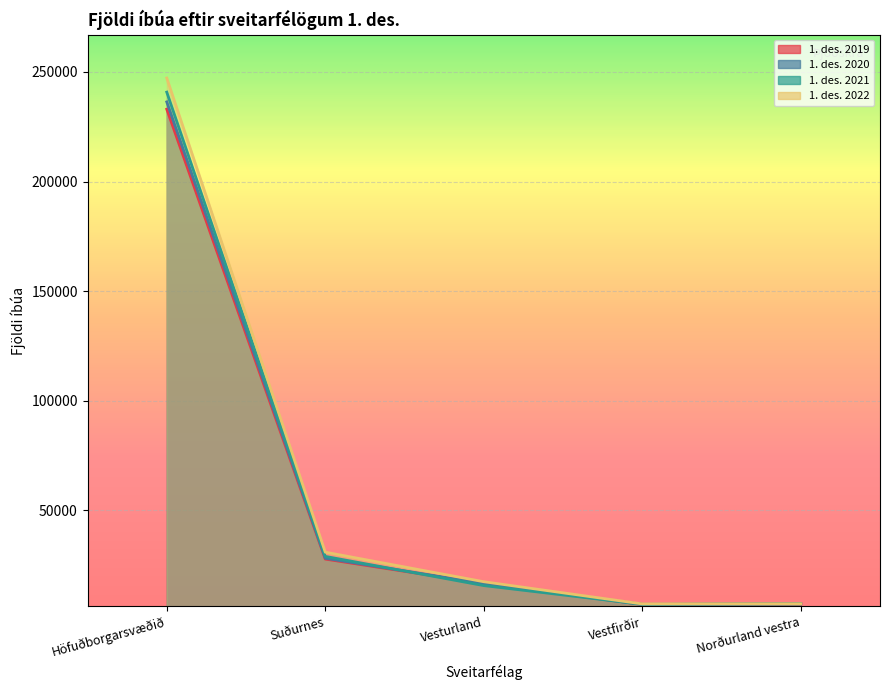

At which category is the sum across all series the highest?

Höfuðborgarsvæðið